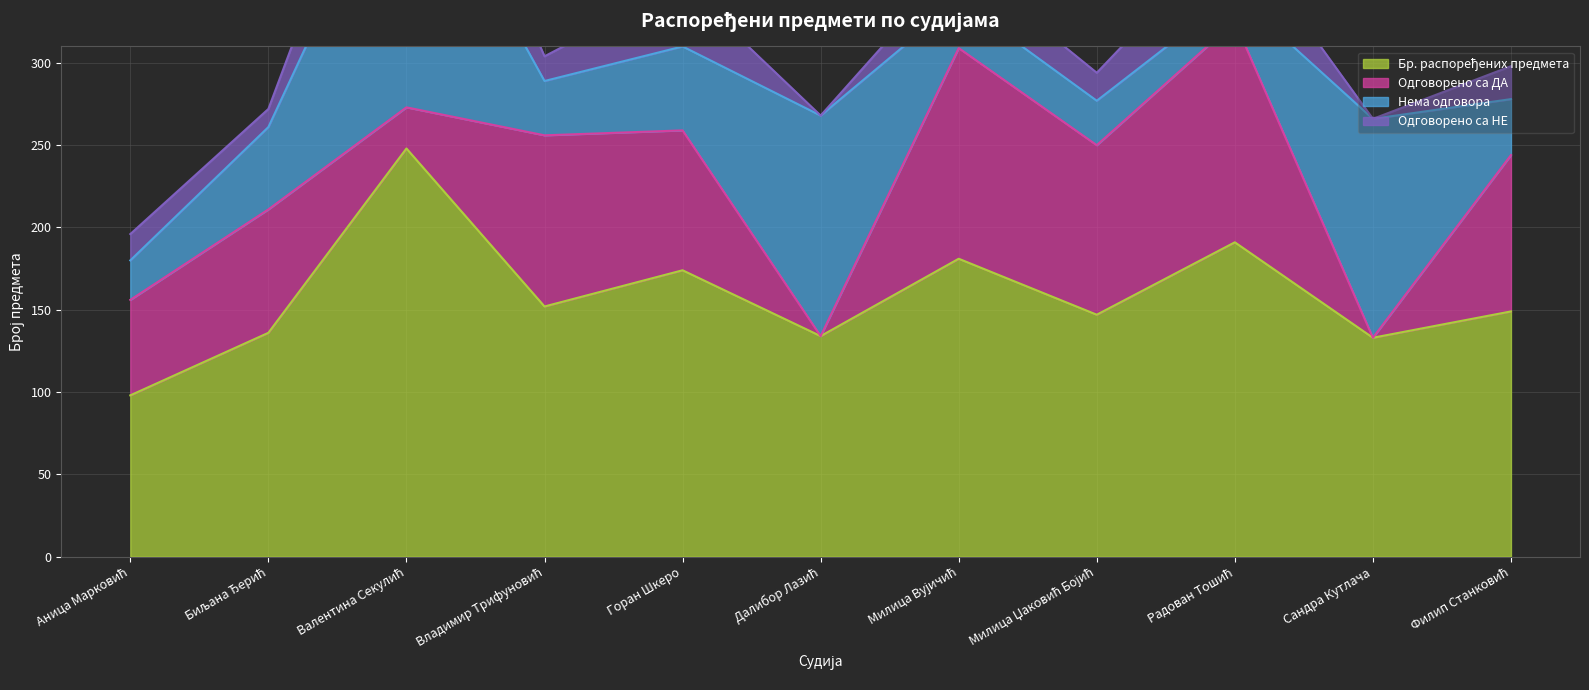

Which series has the widest spread of values?

Нема одговора